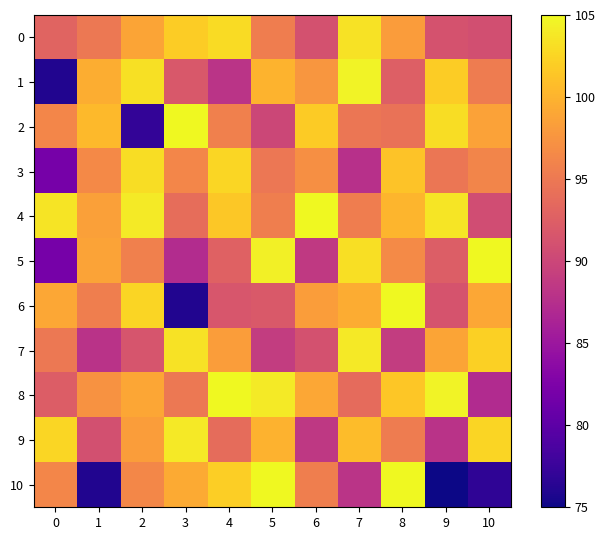

Reading left to right, what are all the values shown in this chart?

0: 0=93.0	1=95.0	2=98.9	3=101.8	4=102.9	5=95.4	6=91.1	7=103.4	8=98.1	9=91.2	10=90.9
1: 0=76.0	1=99.5	2=103.3	3=91.8	4=88.1	5=100.1	6=97.6	7=104.6	8=92.5	9=101.9	10=95.3
2: 0=96.3	1=100.4	2=77.0	3=105.0	4=95.7	5=90.1	6=101.8	7=94.8	8=94.4	9=103.0	10=98.6
3: 0=82.0	1=96.5	2=103.1	3=96.3	4=102.6	5=94.9	6=97.1	7=87.7	8=101.2	9=94.7	10=96.2
4: 0=103.6	1=98.5	2=104.0	3=93.9	4=101.5	5=95.6	6=105.0	7=95.4	8=100.1	9=103.6	10=90.6
5: 0=82.0	1=98.8	2=95.7	3=87.3	4=92.7	5=104.3	6=88.6	7=103.2	8=96.6	9=92.4	10=105.0
6: 0=99.1	1=95.6	2=102.4	3=76.0	4=91.6	5=91.9	6=98.3	7=99.4	8=105.0	9=91.4	10=99.1
7: 0=94.9	1=88.0	2=91.4	3=103.4	4=98.2	5=89.0	6=91.1	7=103.9	8=89.0	9=98.9	10=102.1
8: 0=92.3	1=97.3	2=99.0	3=95.0	4=105.0	5=104.0	6=99.1	7=93.7	8=101.4	9=104.6	10=87.2
9: 0=102.6	1=90.9	2=98.3	3=103.9	4=93.8	5=99.9	6=88.5	7=100.7	8=95.3	9=88.0	10=102.5
10: 0=96.2	1=76.0	2=96.3	3=99.3	4=102.1	5=105.0	6=95.6	7=88.1	8=105.0	9=68.0	10=76.8